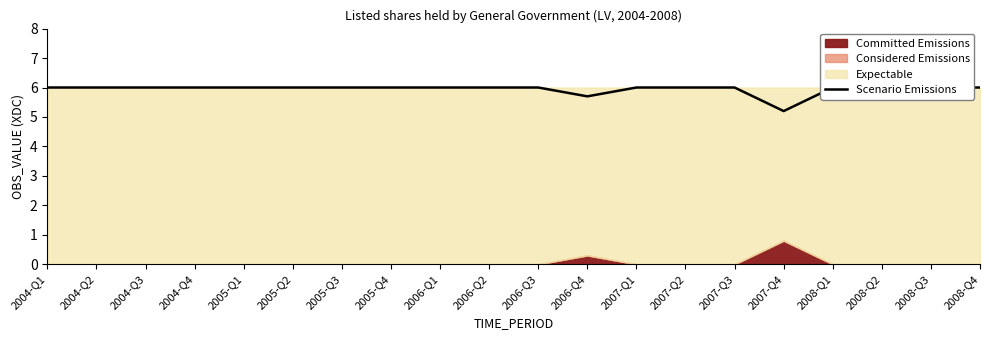

List the labels in order of value, smallest first.

2007-Q4, 2006-Q4, 2004-Q1, 2004-Q2, 2004-Q3, 2004-Q4, 2005-Q1, 2005-Q2, 2005-Q3, 2005-Q4, 2006-Q1, 2006-Q2, 2006-Q3, 2007-Q1, 2007-Q2, 2007-Q3, 2008-Q1, 2008-Q2, 2008-Q3, 2008-Q4